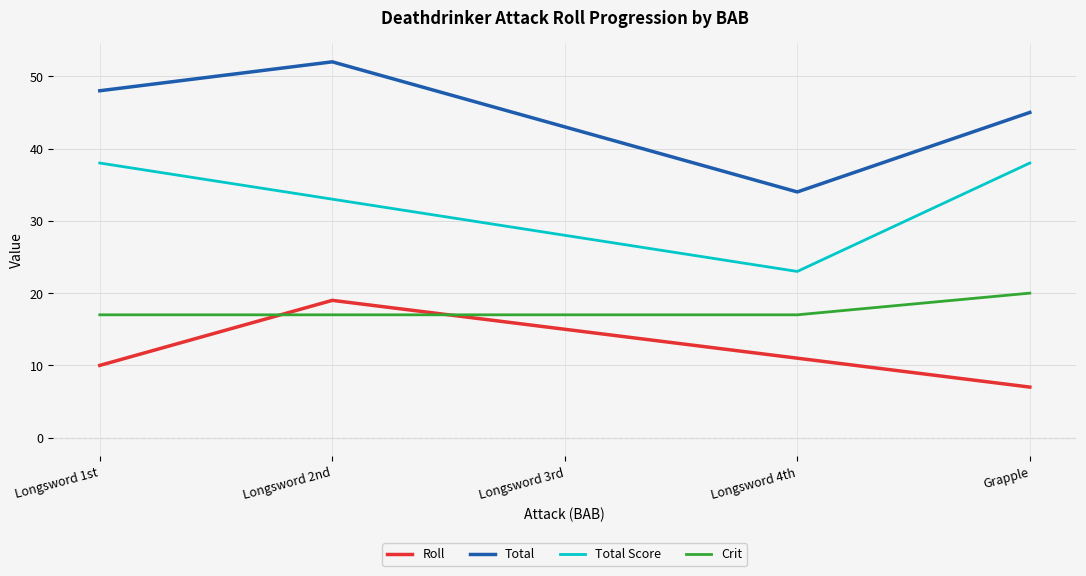

True or false: Crit and Total cross at least once.

False